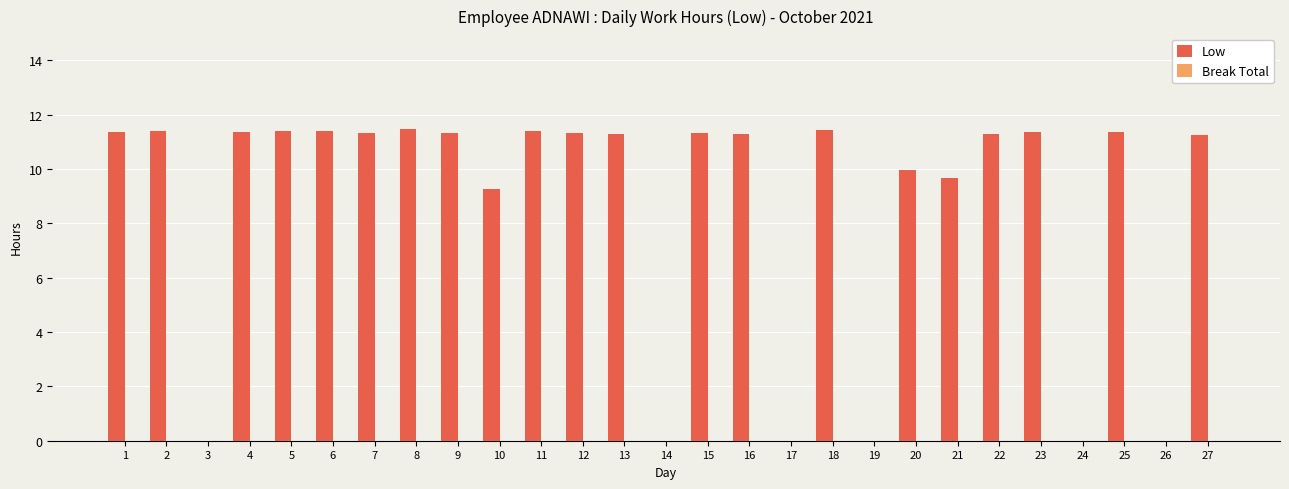

Where is the data nearest to the value 5?

10